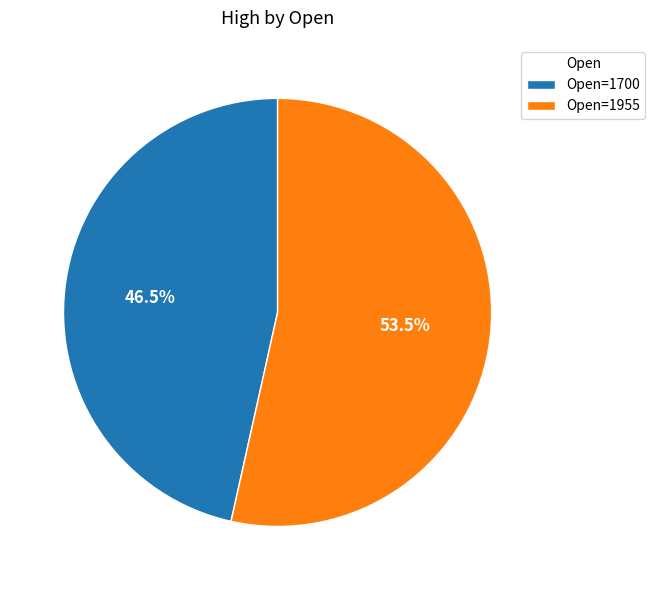

Which slice is the largest?

Open=1955